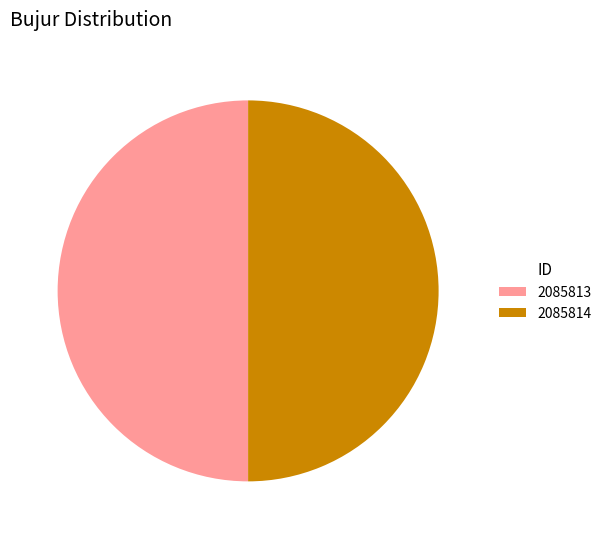

The 2085814 slice represents 60% of the pie. True or false?

False